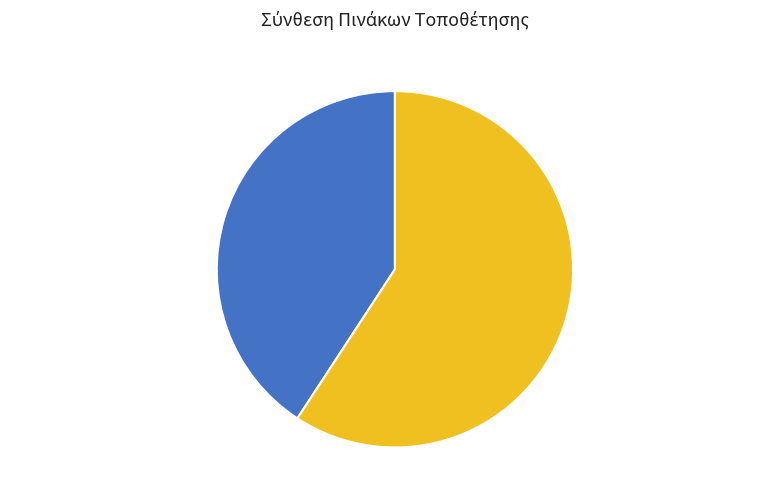

To the nearest percent, what is the average slice percentage?

50%